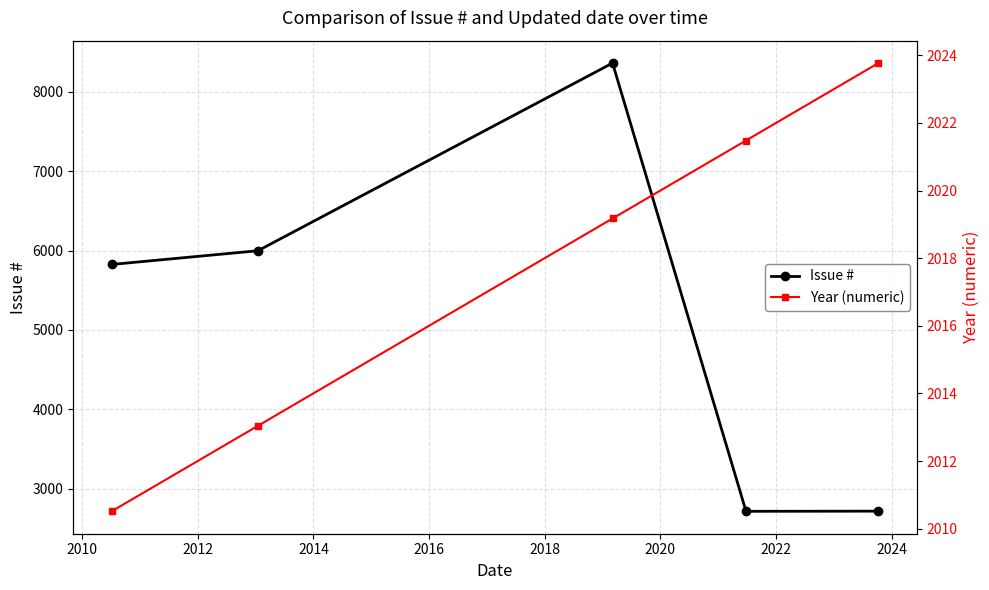

True or false: Year (numeric) has more than 2 interior local peaks.

False